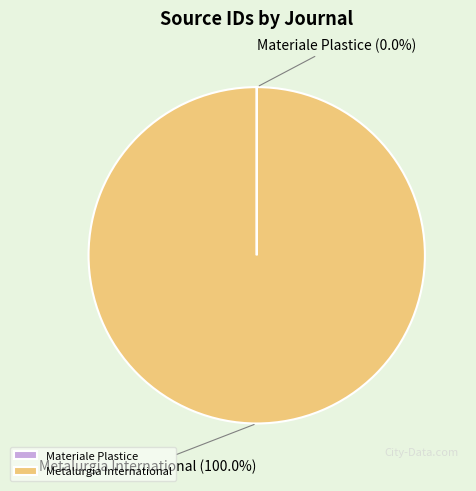

Which slice is the largest?

Metalurgia International